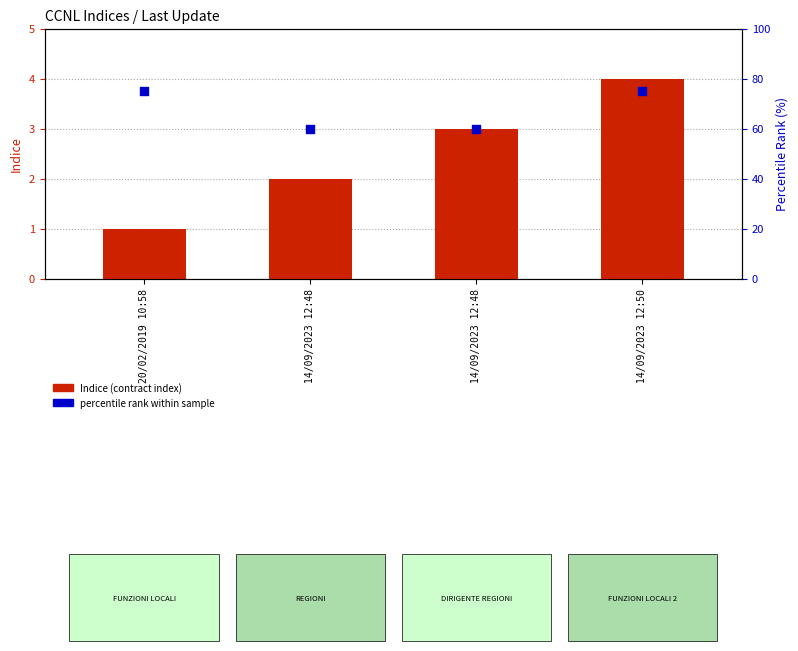

At how many categories does at least one series exceed 64?

2